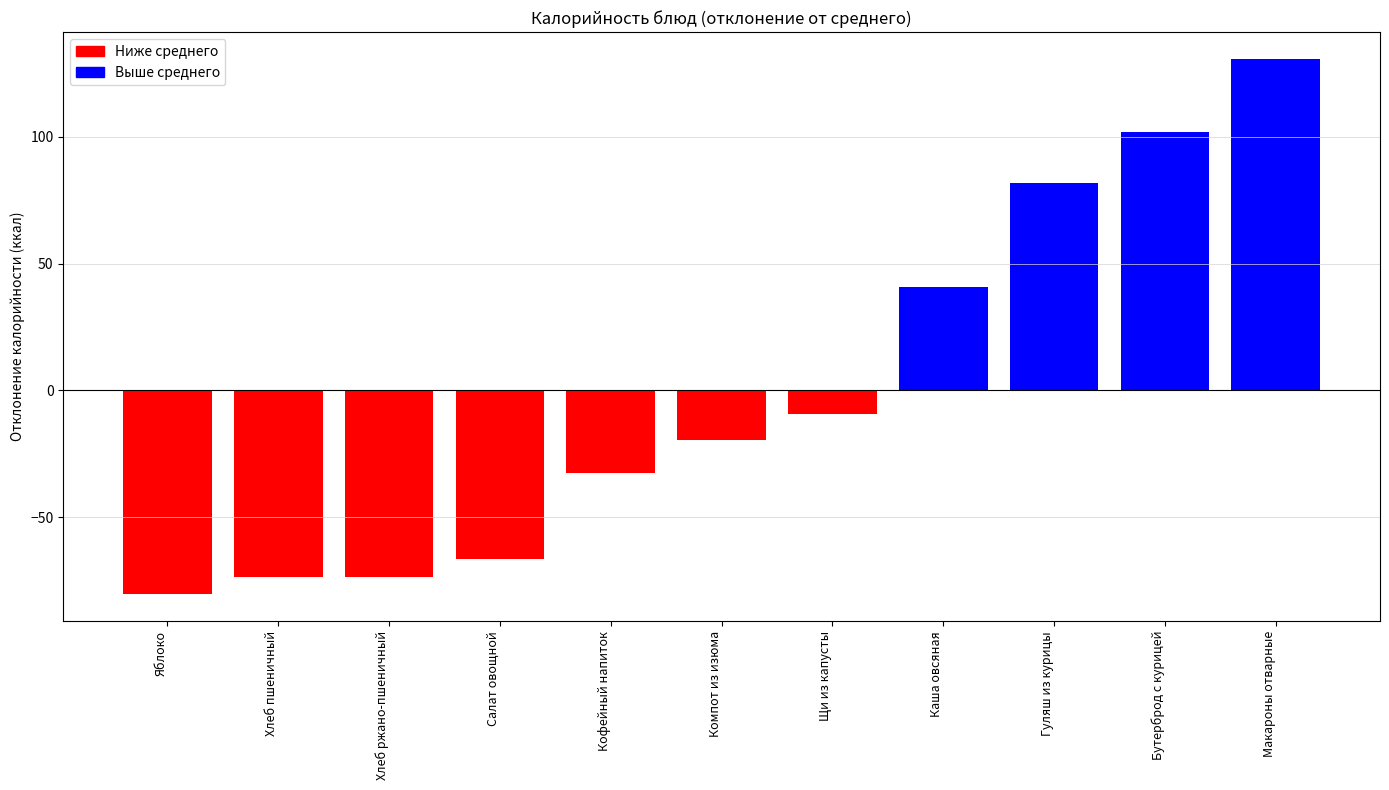

What position from the right is Каша овсяная?

4